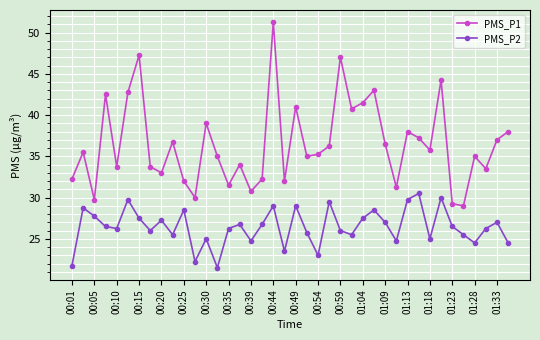

What is the lowest value of the PMS_P1 series?

29.0